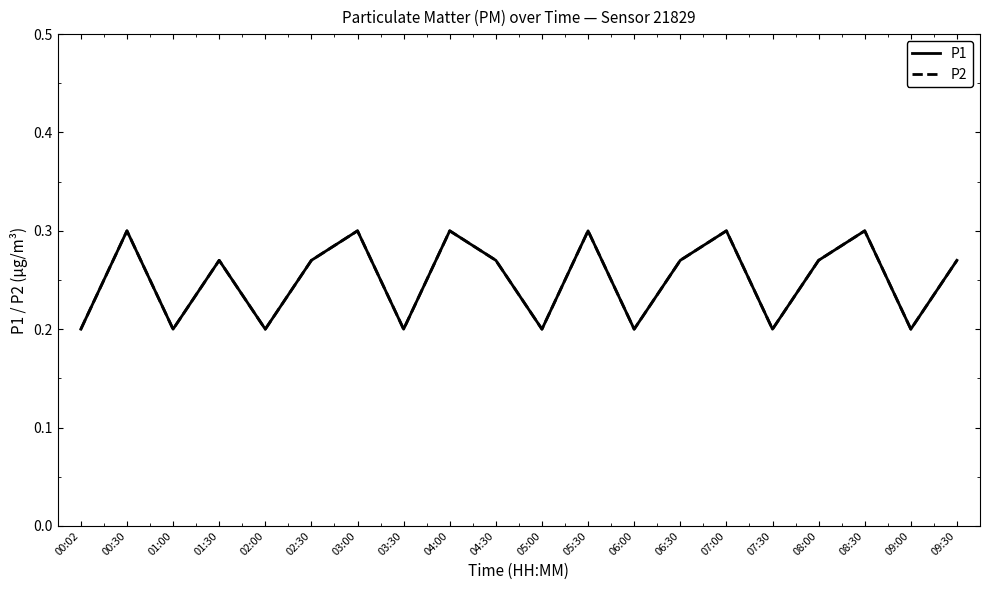

Reading left to right, what are all the values shown in this chart?

P1: 00:02=0.2	00:30=0.3	01:00=0.2	01:30=0.3	02:00=0.2	02:30=0.3	03:00=0.3	03:30=0.2	04:00=0.3	04:30=0.3	05:00=0.2	05:30=0.3	06:00=0.2	06:30=0.3	07:00=0.3	07:30=0.2	08:00=0.3	08:30=0.3	09:00=0.2	09:30=0.3
P2: 00:02=0.2	00:30=0.3	01:00=0.2	01:30=0.3	02:00=0.2	02:30=0.3	03:00=0.3	03:30=0.2	04:00=0.3	04:30=0.3	05:00=0.2	05:30=0.3	06:00=0.2	06:30=0.3	07:00=0.3	07:30=0.2	08:00=0.3	08:30=0.3	09:00=0.2	09:30=0.3